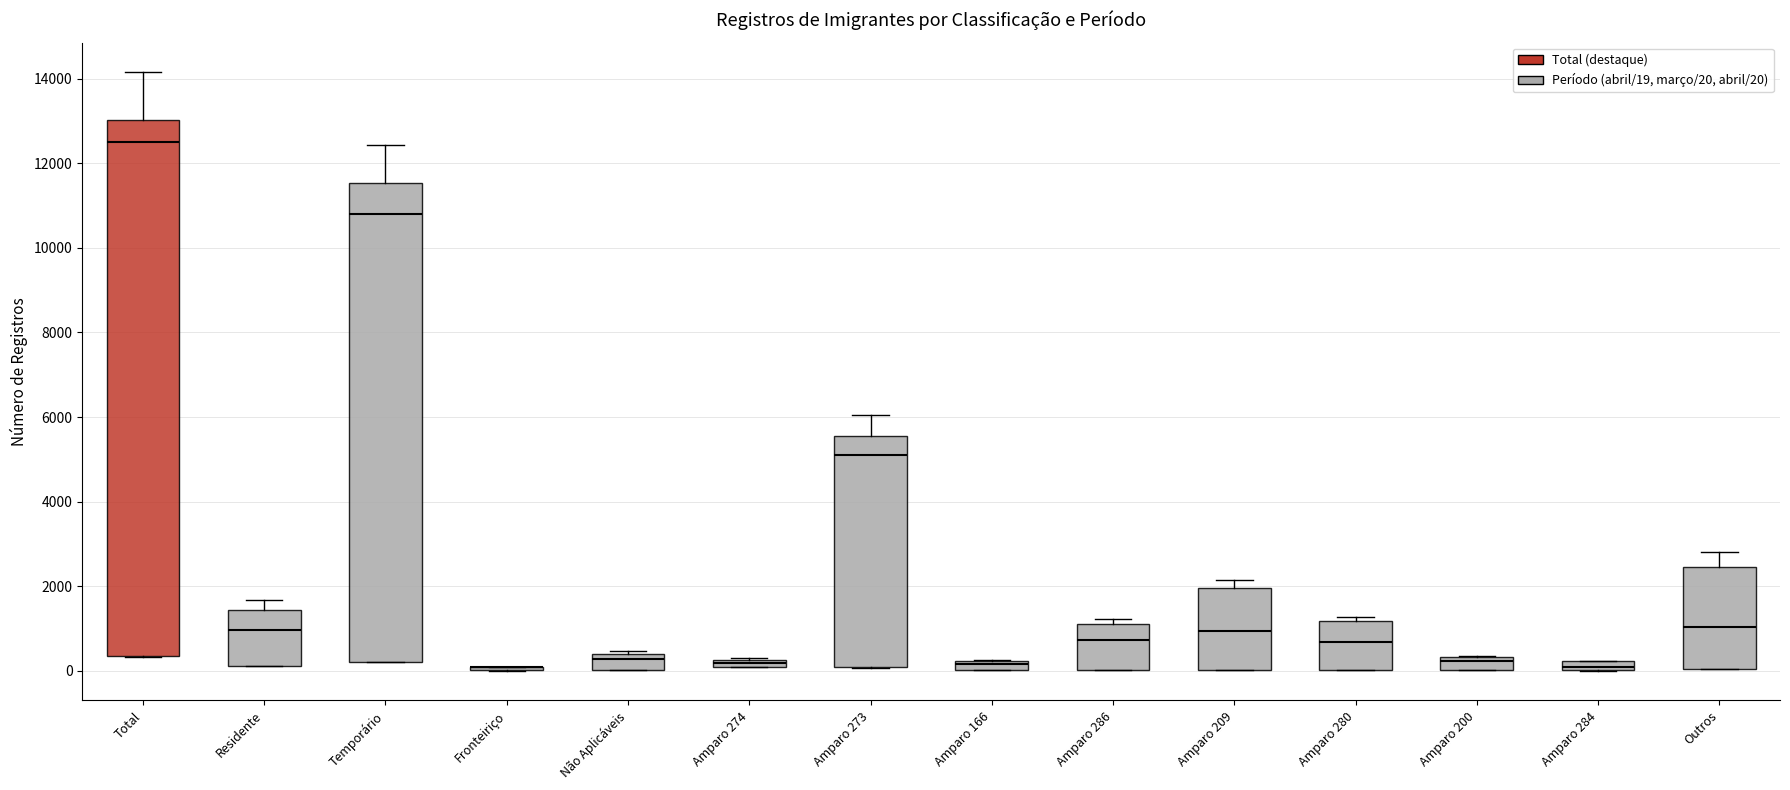

Which box is the tallest, from its lower edge to its upper edge?

Total